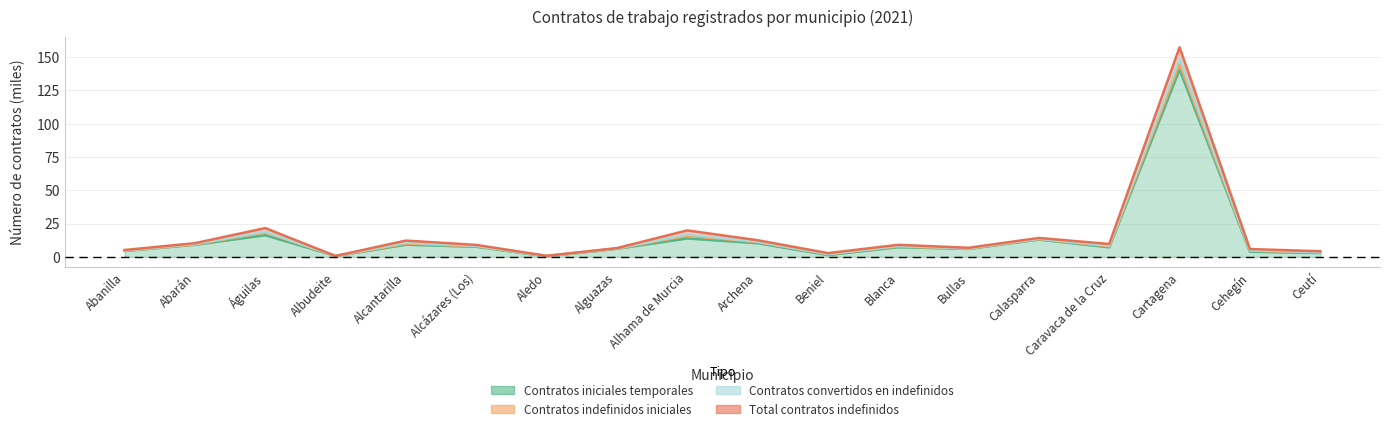

What is the spread (max minus min) of values at Caravaca de la Cruz?

2.5